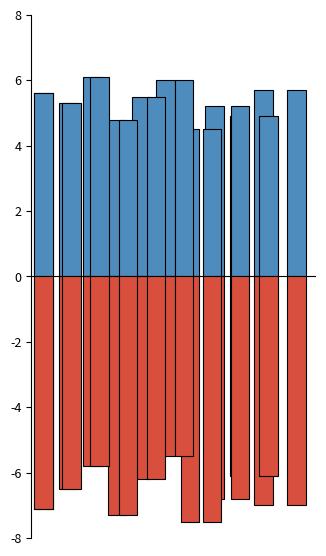

The IMPORTO FINANZIAMENTO REGIS series shows 5.7 at 9. True or false?

True